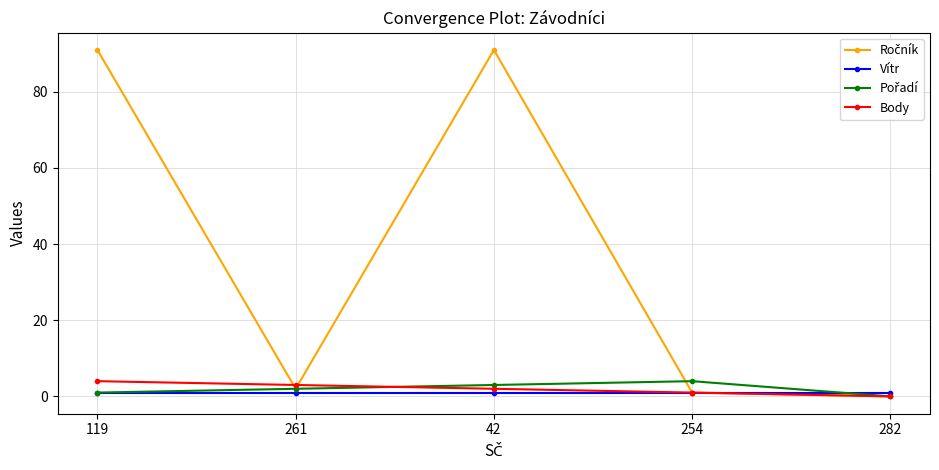

True or false: Vítr has more than 1 interior local peaks.

False